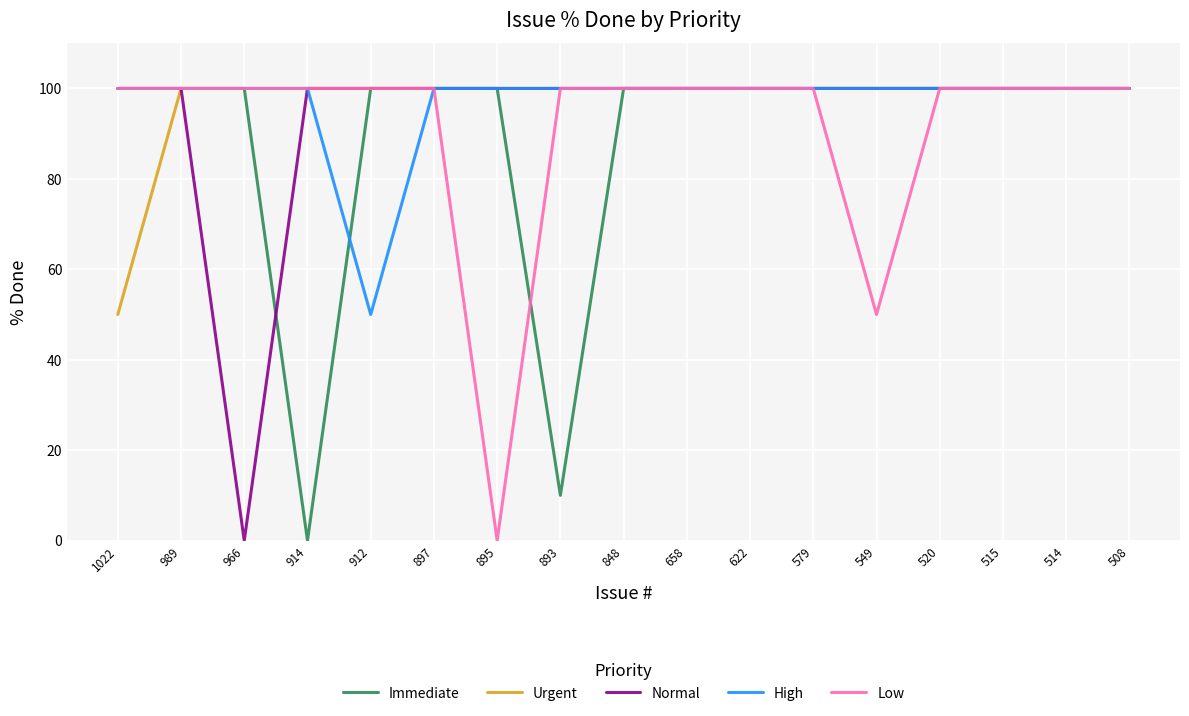

Reading right to left, extract all data points from this chart.

Immediate: 508=100	514=100	515=100	520=100	549=100	579=100	622=100	658=100	848=100	893=10	895=100	897=100	912=100	914=0	966=100	989=100	1022=100
Urgent: 508=100	514=100	515=100	520=100	549=100	579=100	622=100	658=100	848=100	893=100	895=100	897=100	912=100	914=100	966=100	989=100	1022=50
Normal: 508=100	514=100	515=100	520=100	549=100	579=100	622=100	658=100	848=100	893=100	895=100	897=100	912=100	914=100	966=0	989=100	1022=100
High: 508=100	514=100	515=100	520=100	549=100	579=100	622=100	658=100	848=100	893=100	895=100	897=100	912=50	914=100	966=100	989=100	1022=100
Low: 508=100	514=100	515=100	520=100	549=50	579=100	622=100	658=100	848=100	893=100	895=0	897=100	912=100	914=100	966=100	989=100	1022=100